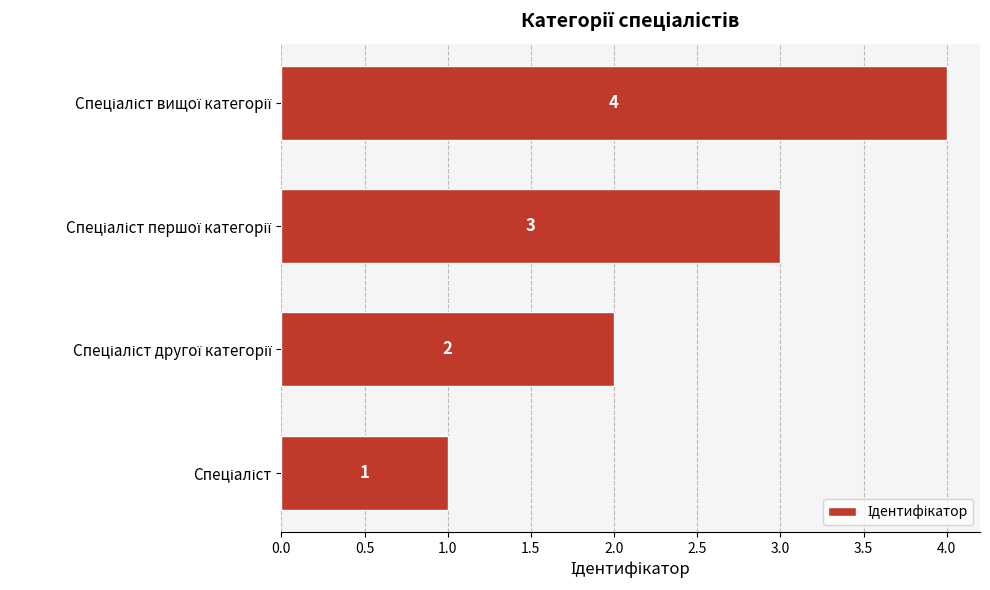

What is the difference between the maximum and minimum values?

3